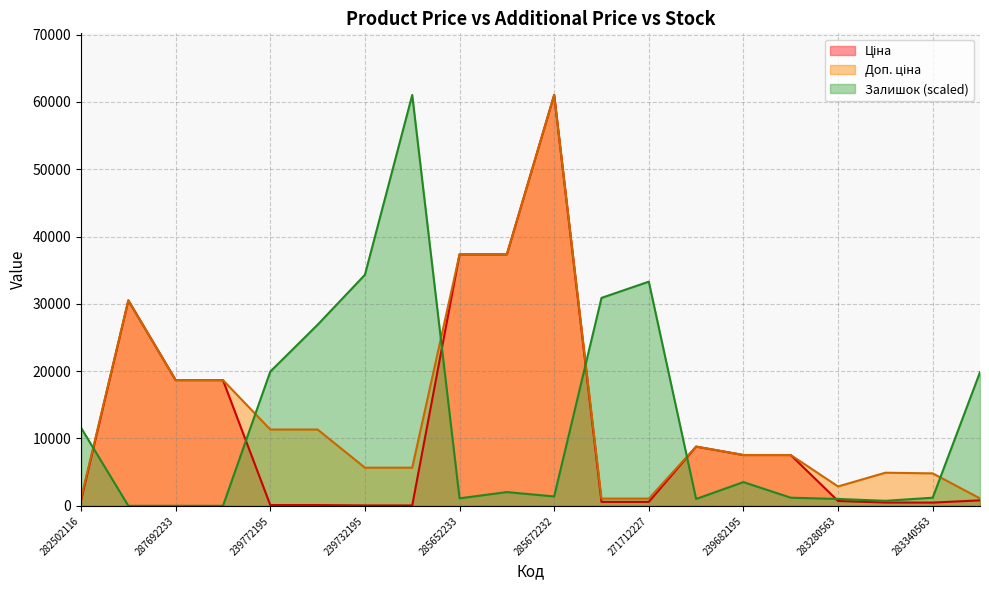

Which series has the widest spread of values?

Залишок